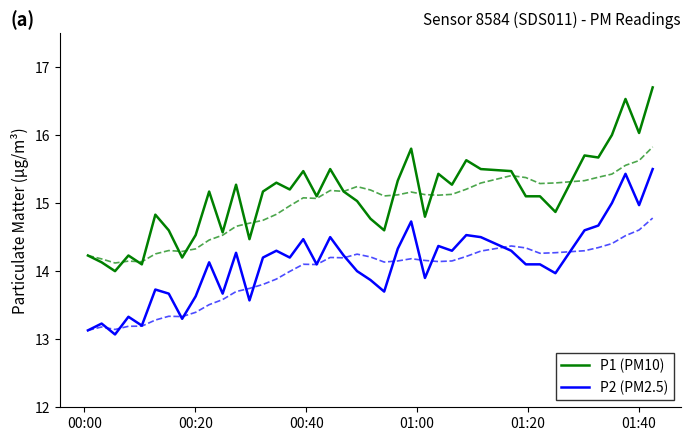

True or false: P2 (PM2.5) and P1 (PM10) intersect in this chart.

False